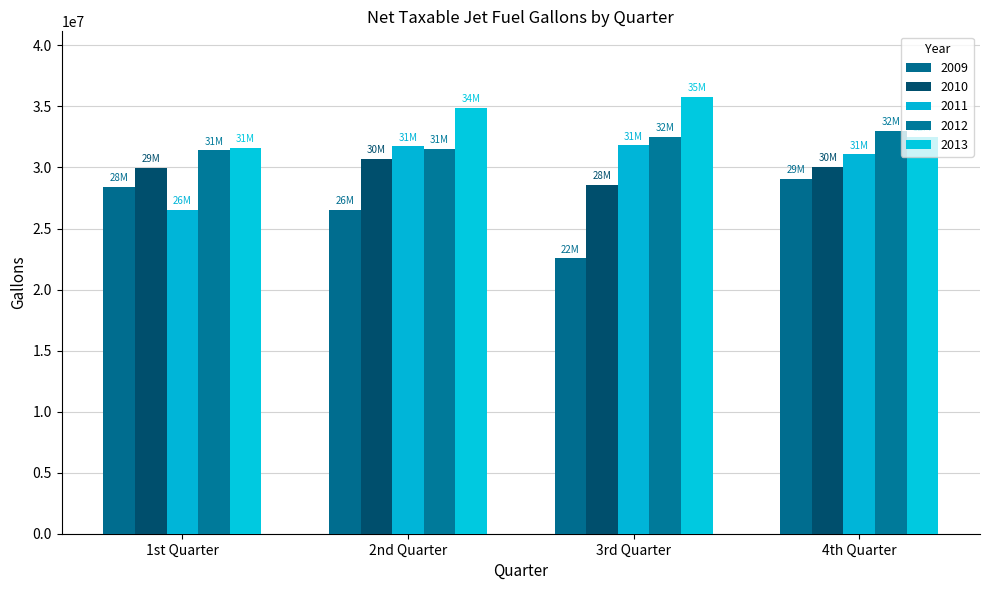

What is the total value across all series at 3rd Quarter?

151272465